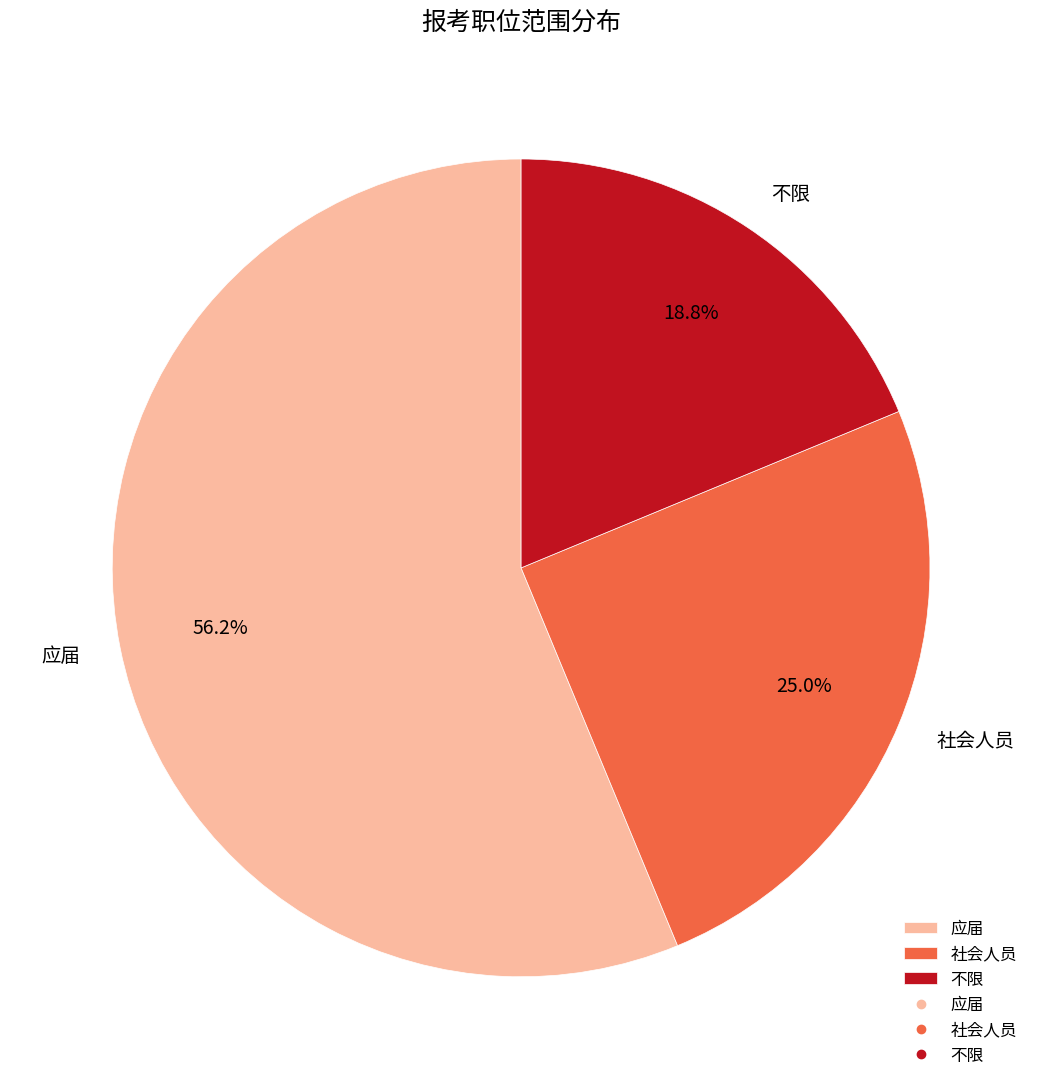

How many slices are in this pie chart?

3